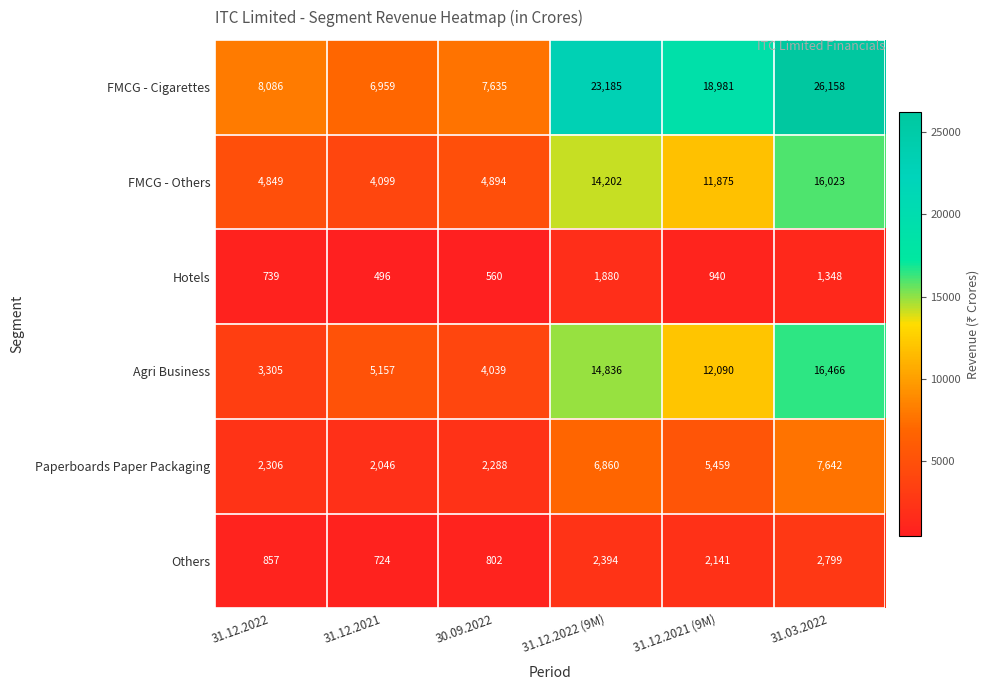

What is the smallest value displayed?

496